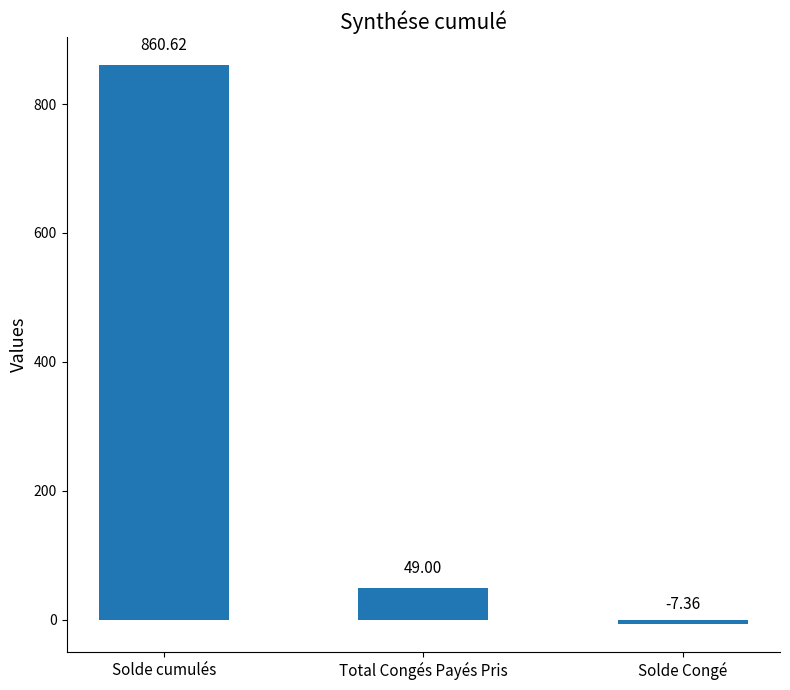

Which label corresponds to the smallest value in the chart?

Solde Congé